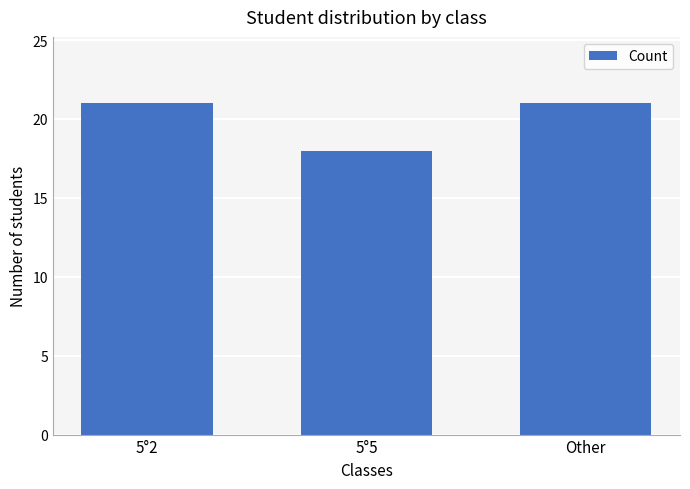

True or false: the data shows 6 at 5°5.

False